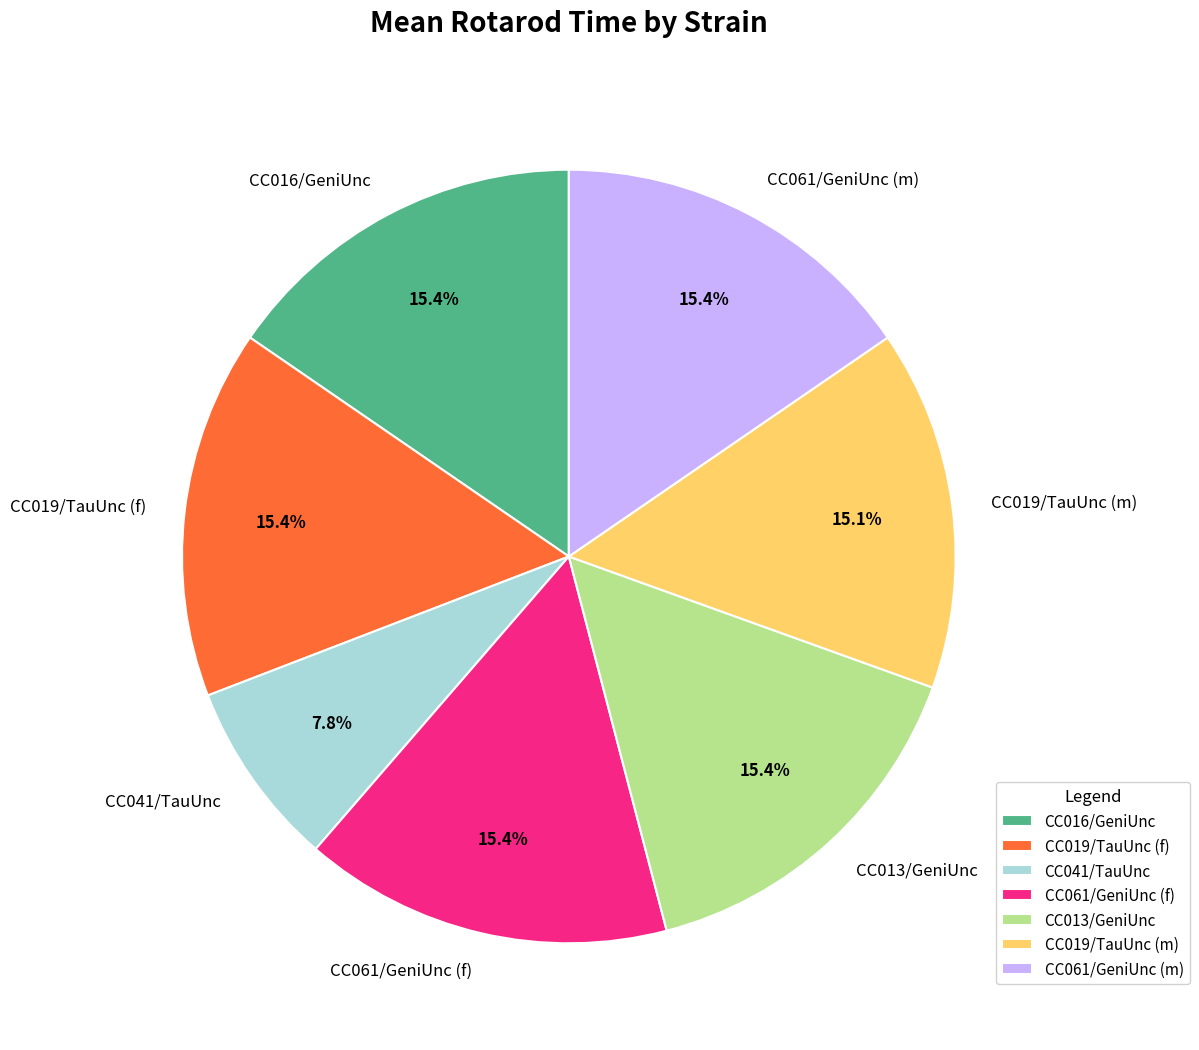

The CC016/GeniUnc slice represents 15% of the pie. True or false?

True